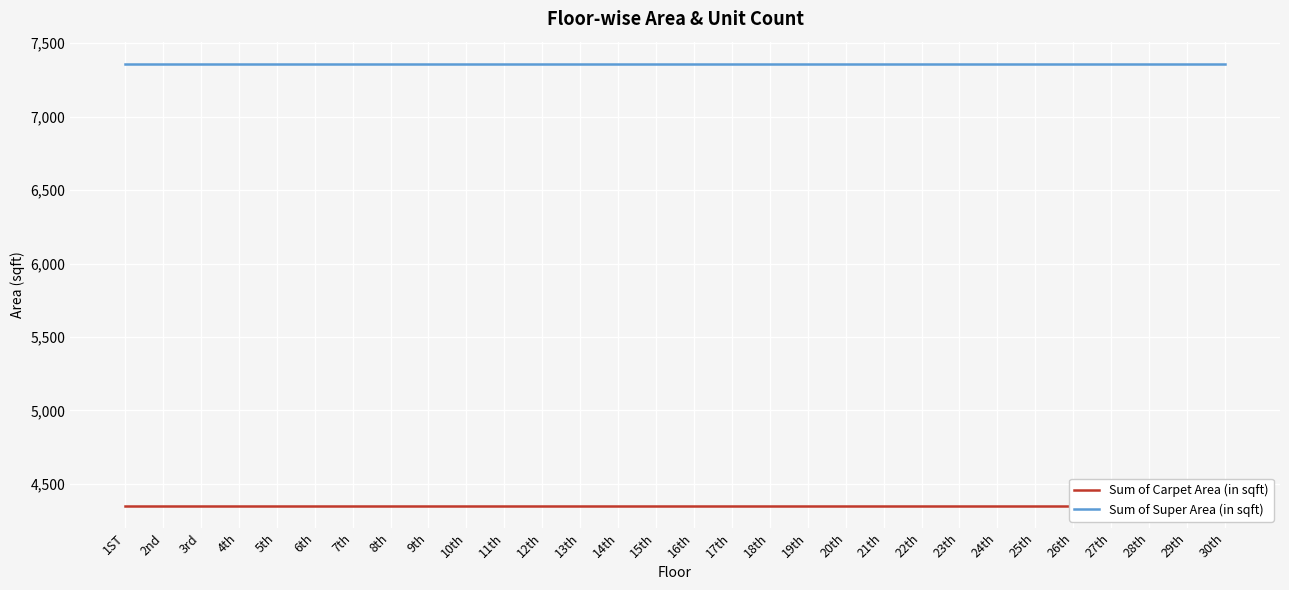

List the labels in order of Sum of Super Area (in sqft) value, smallest first.

1ST, 2nd, 3rd, 4th, 5th, 6th, 7th, 8th, 9th, 10th, 11th, 12th, 13th, 14th, 15th, 16th, 17th, 18th, 19th, 20th, 21th, 22th, 23th, 24th, 25th, 26th, 27th, 28th, 29th, 30th